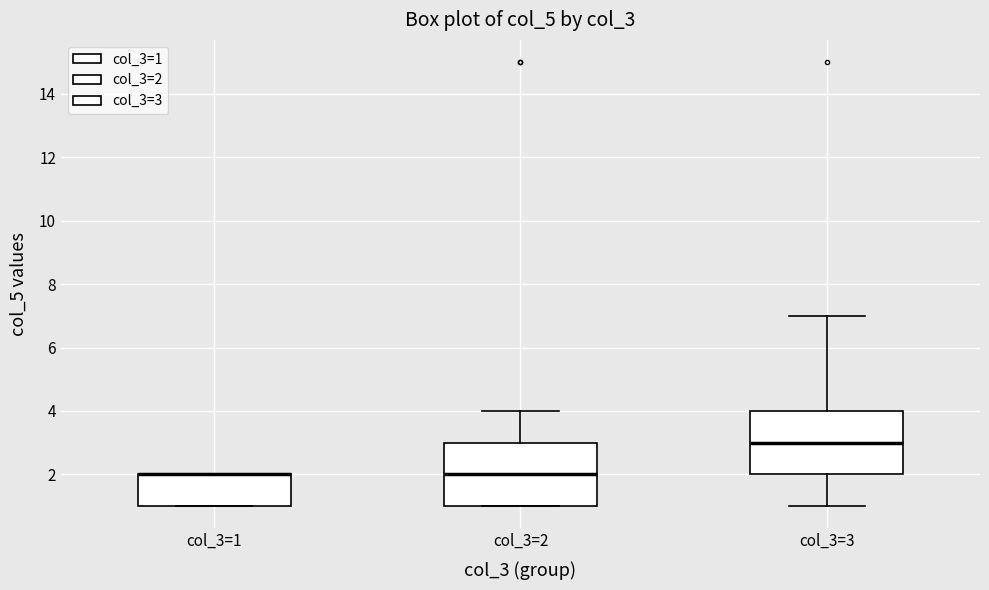

Where is the upper edge of the box for col_3=2 on the y-axis? The values are not printed on the chart, so give them approximately, as read against the axis.

3